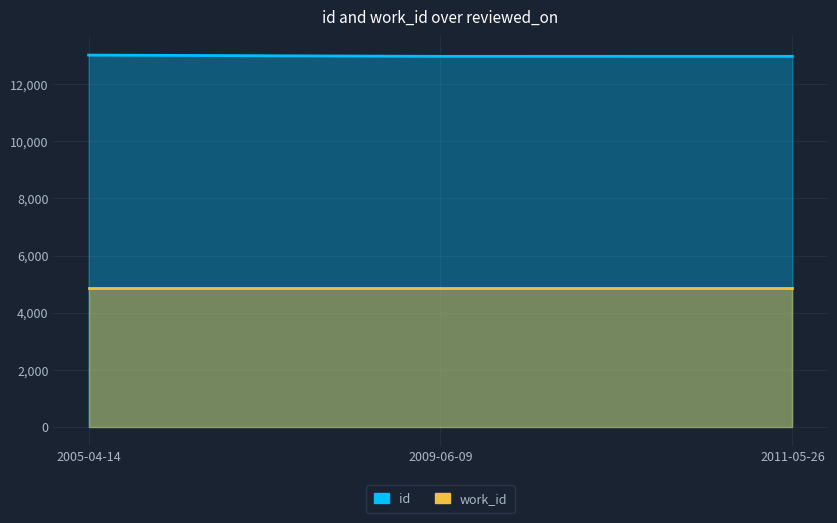

At 2011-05-26, list the series in order from smallest to largest.

work_id, id